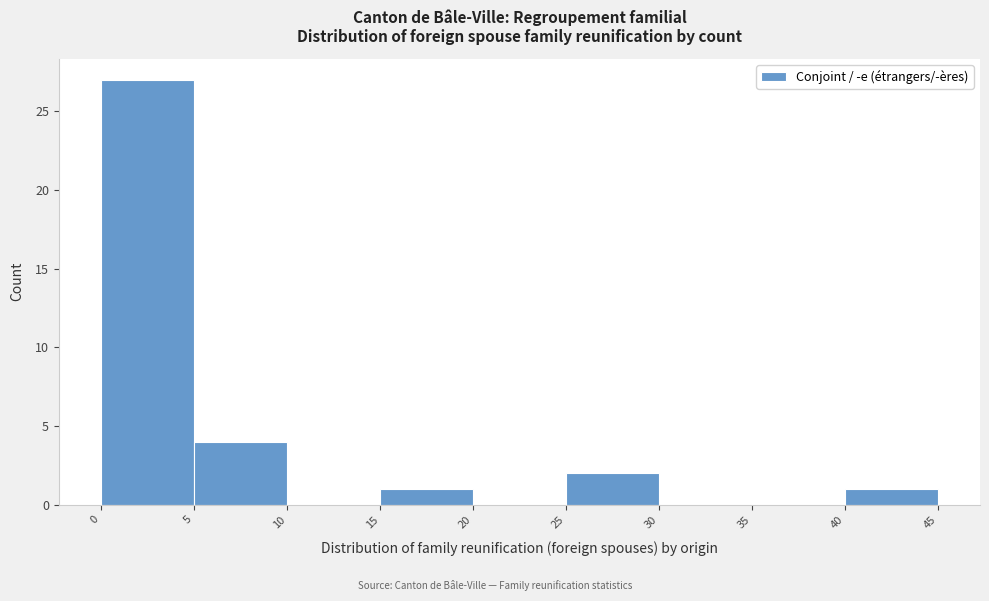

What is the height of the bar covering 25 to 30 on the x-axis? The values are not printed on the chart, so give them approximately, as read against the axis.

2